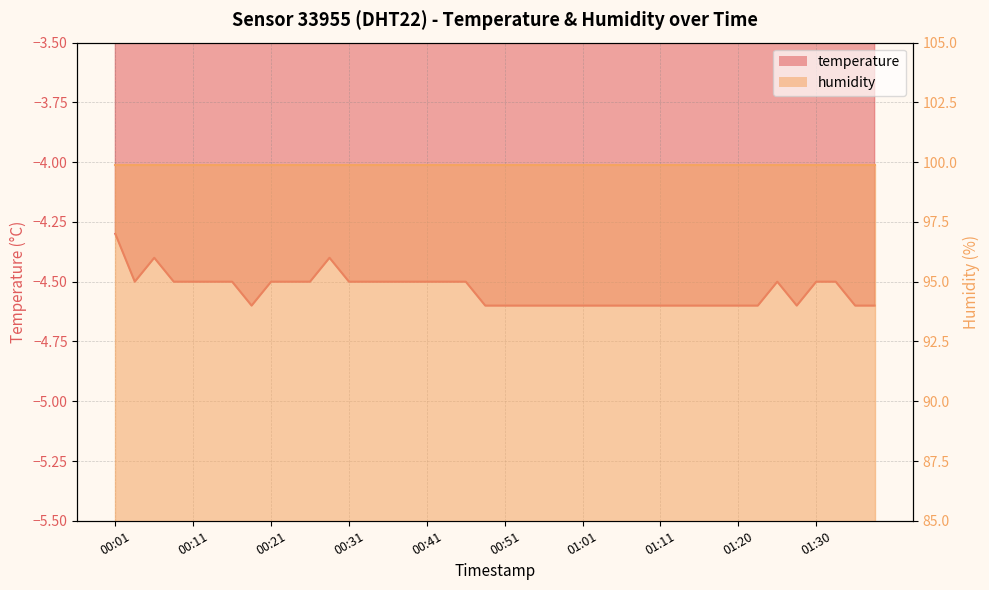

What is the difference between the second highest and minimum values?

0.2